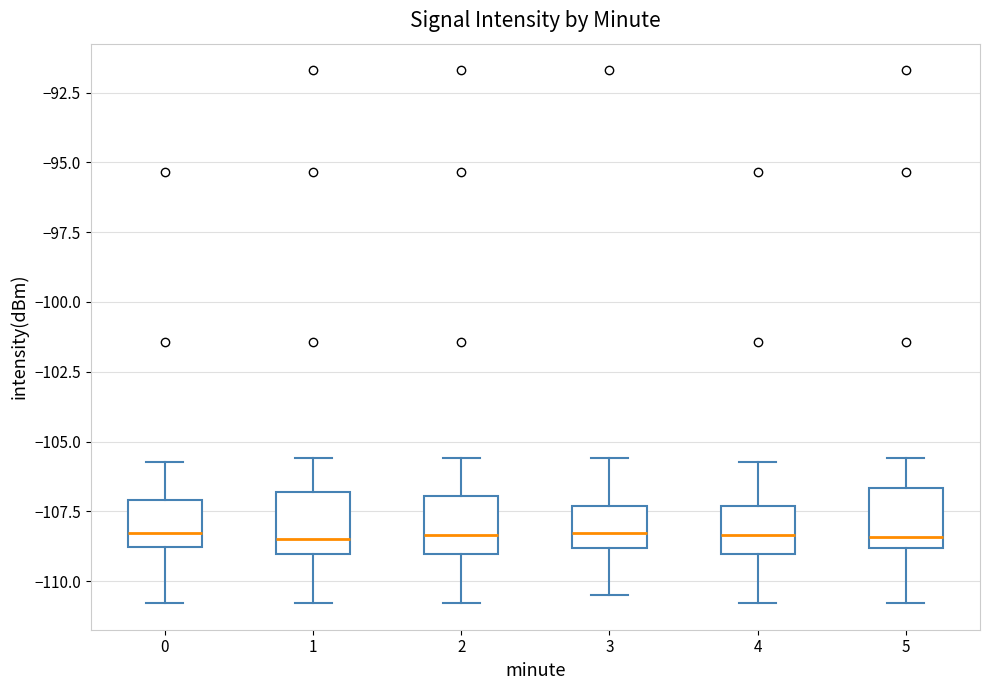

Reading left to right, read every box against the y-axis: the position of its median line, the range the box covers, and the ends of its whiskers. The values are not printed on the chart, so give them approximately, as read against the axis.

0: median -108.5, box -109.0 to -107.0, whiskers -111.0 to -105.5
1: median -108.5, box -109.0 to -107.0, whiskers -111.0 to -105.5
2: median -108.5, box -109.0 to -107.0, whiskers -111.0 to -105.5
3: median -108.5, box -109.0 to -107.5, whiskers -110.5 to -105.5
4: median -108.5, box -109.0 to -107.5, whiskers -111.0 to -105.5
5: median -108.5, box -109.0 to -106.5, whiskers -111.0 to -105.5